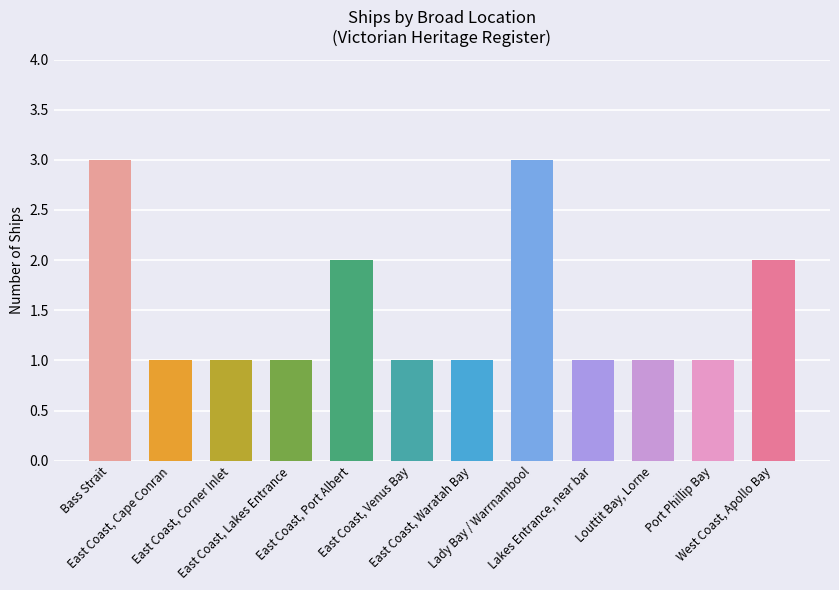

What is the sum of all values?

18